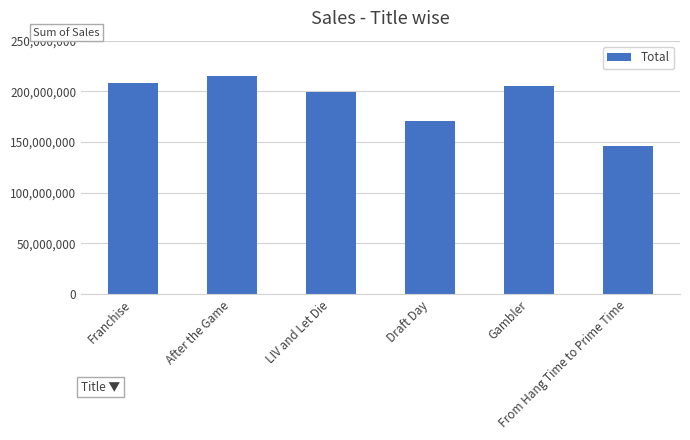

At which label is the value closest to 180771257?

Draft Day